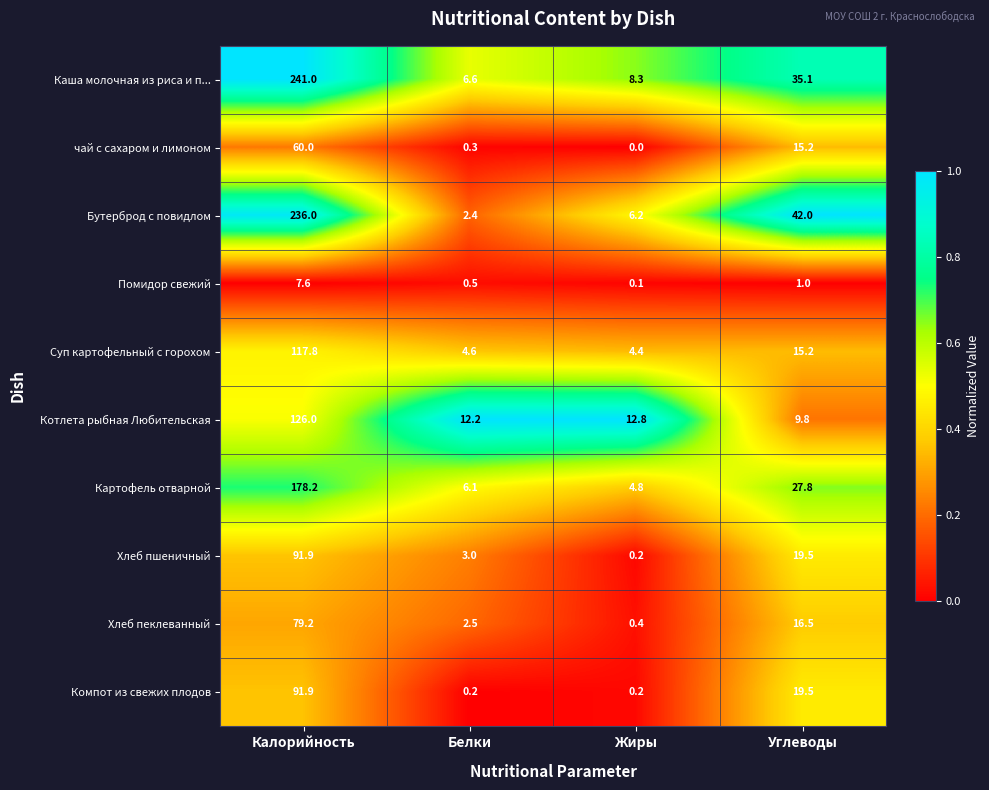

Between Белки and Углеводы, which series saw the biggest shift?

Бутерброд с повидлом